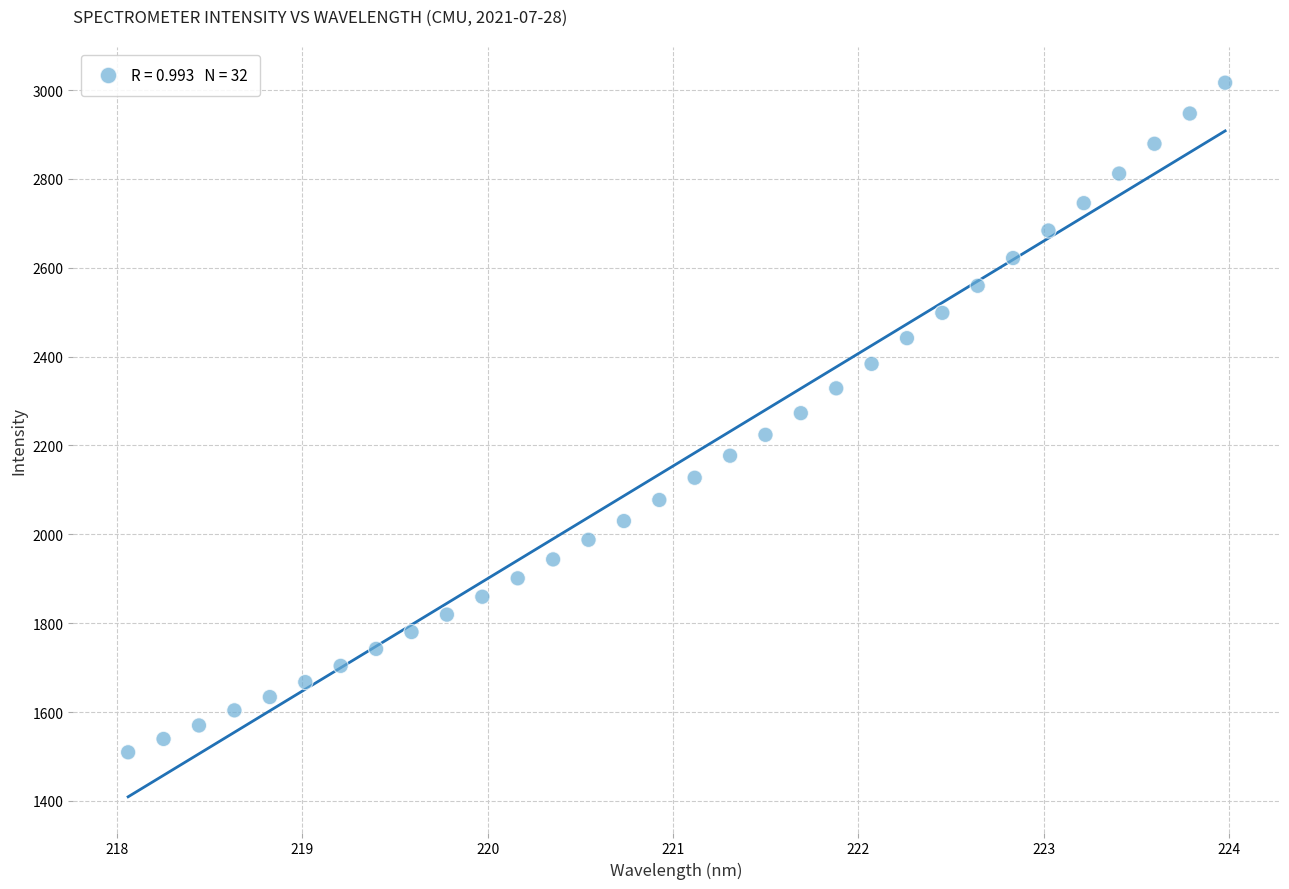

What is the range of Y values (max minus min)?

1507.0